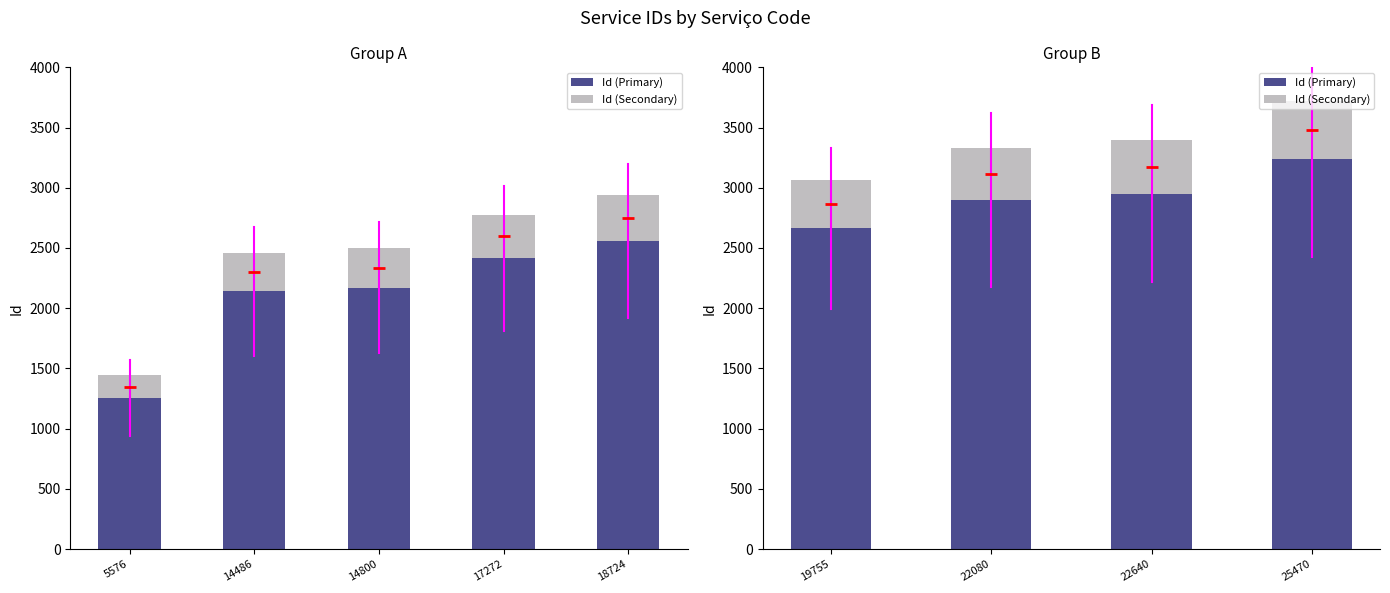

Which has a higher value, 22640 or 25470?

25470